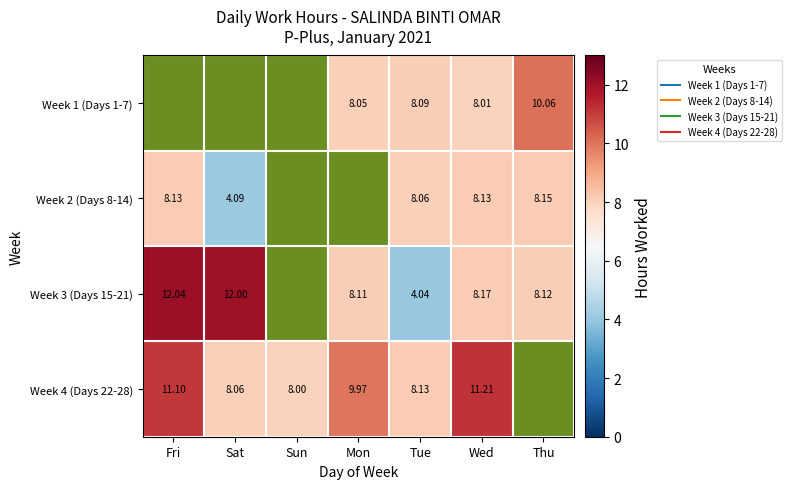

True or false: Week 2 (Days 8-14) has a value of 14.4 at Thu.

False